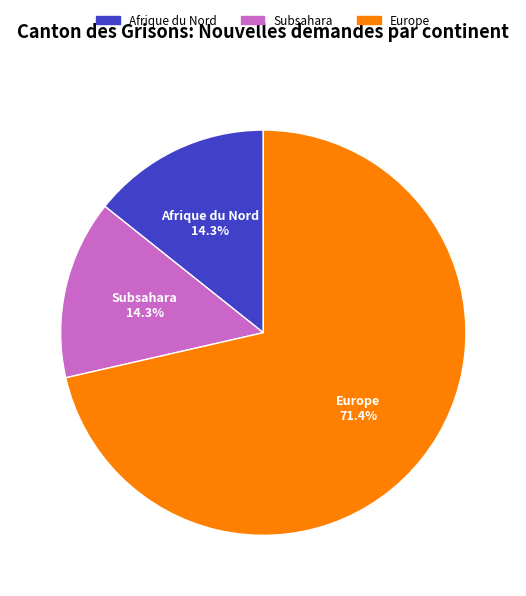

What percentage do Europe and Subsahara together represent?

85.7%